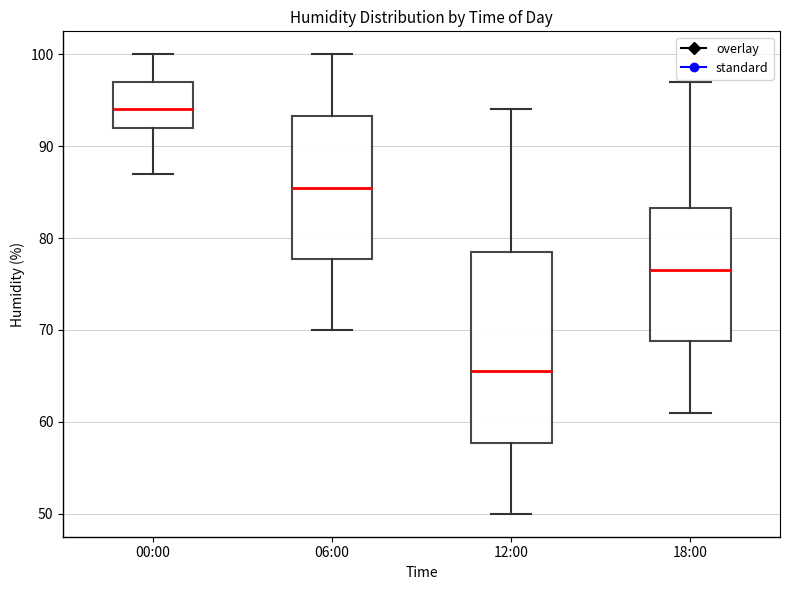

Reading left to right, transcribe this box plot: for each box, give where its median line is, the range the box spans, and where its two whiskers end, as read against the y-axis. The values are not printed on the chart, so give them approximately, as read against the axis.

00:00: median 94, box 92 to 97, whiskers 87 to 100
06:00: median 86, box 78 to 93, whiskers 70 to 100
12:00: median 66, box 58 to 79, whiskers 50 to 94
18:00: median 77, box 69 to 83, whiskers 61 to 97